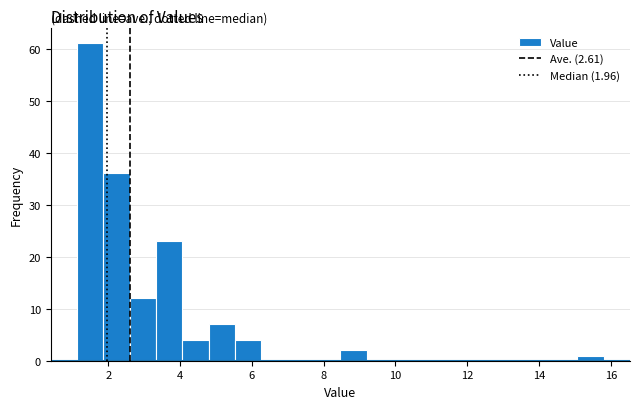

Read against the x-axis, roughly where is the centre of the tallest bar?

1.4